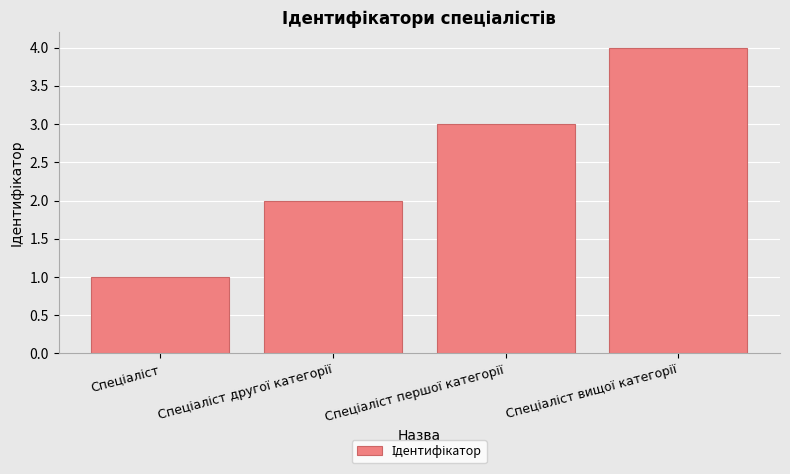

Are the bars horizontal?

No